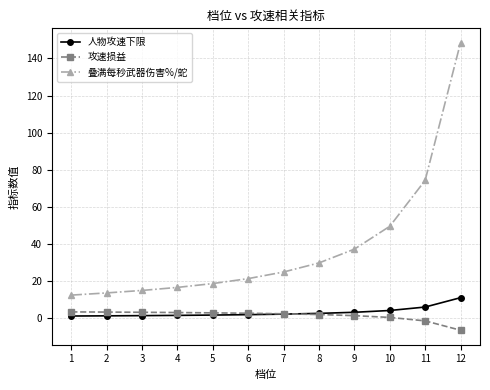

Which label corresponds to the smallest value in the chart?

12